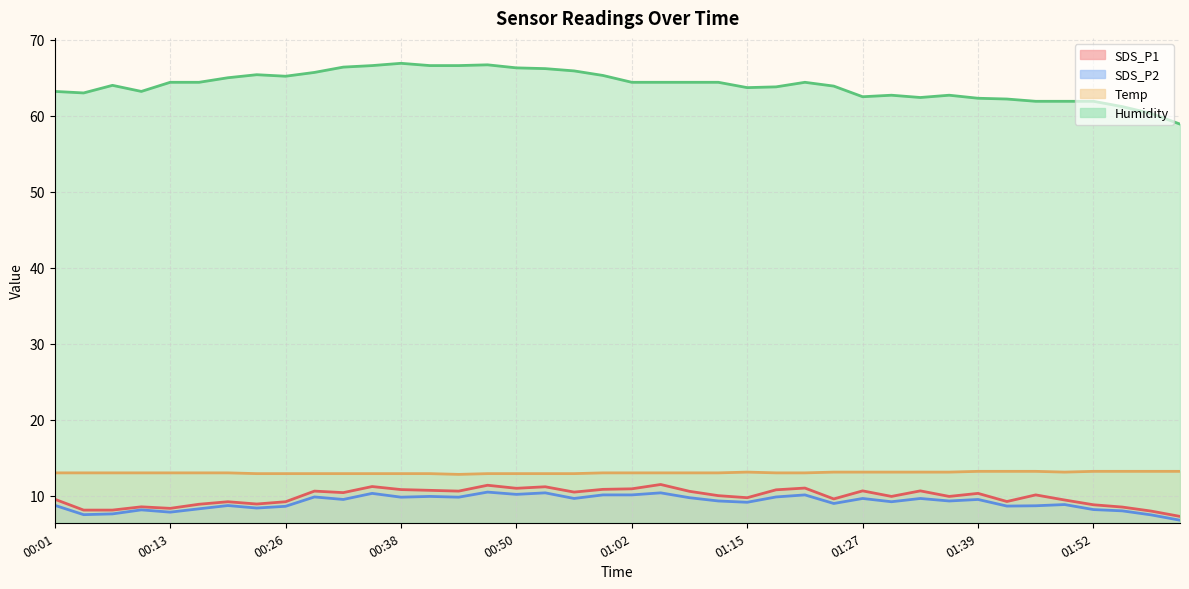

What are all the series names shown in the legend?

SDS_P1, SDS_P2, Temp, Humidity